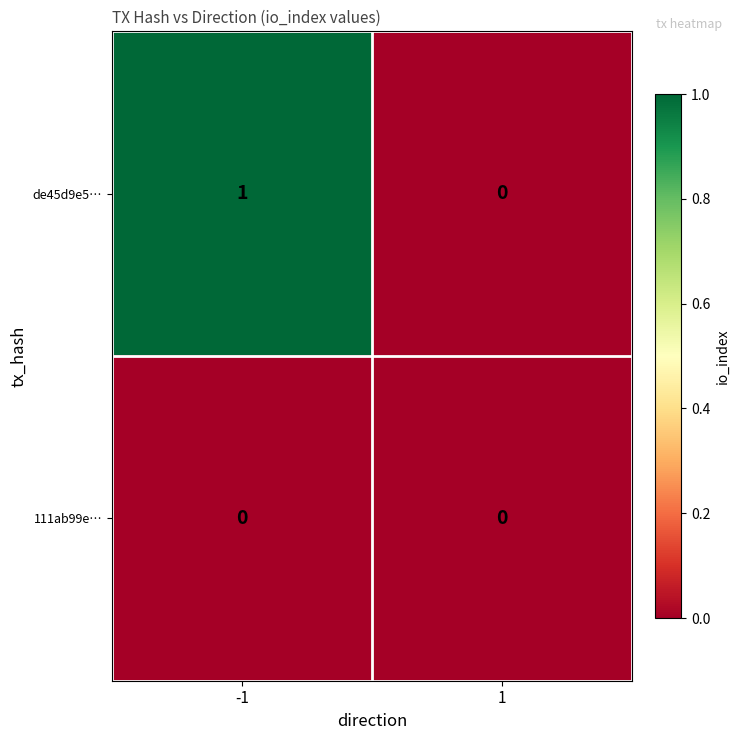

Reading left to right, list all the values displayed in this chart.

de45d9e5…: -1=1	1=0
111ab99e…: -1=0	1=0